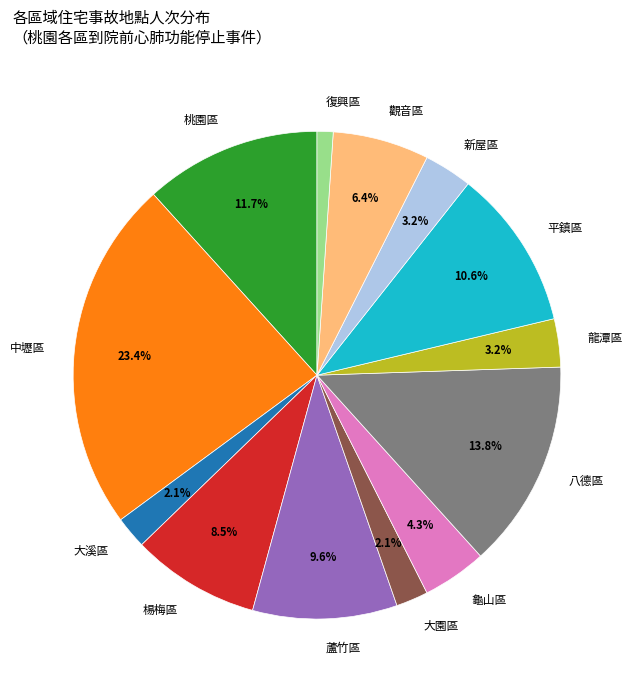

The 平鎮區 slice represents 1% of the pie. True or false?

False